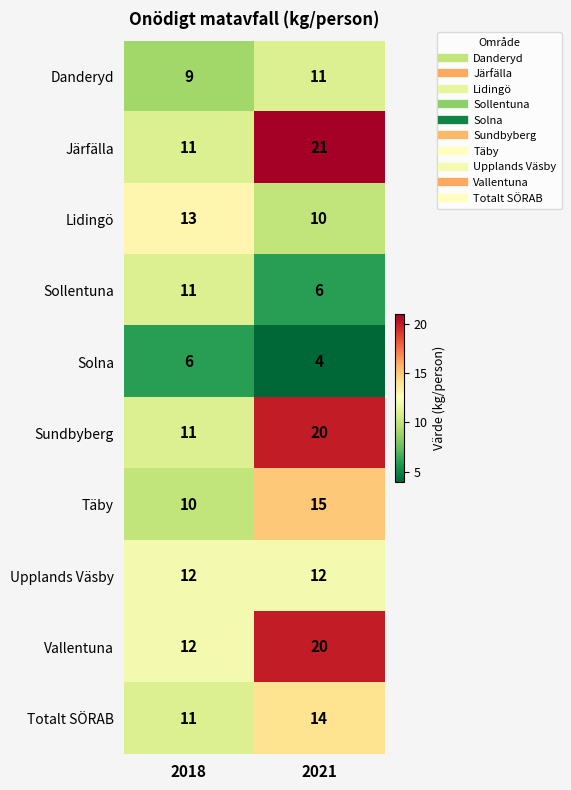

Reading right to left, list all the values displayed in this chart.

Danderyd: 11	9
Järfälla: 21	11
Lidingö: 10	13
Sollentuna: 6	11
Solna: 4	6
Sundbyberg: 20	11
Täby: 15	10
Upplands Väsby: 12	12
Vallentuna: 20	12
Totalt SÖRAB: 14	11